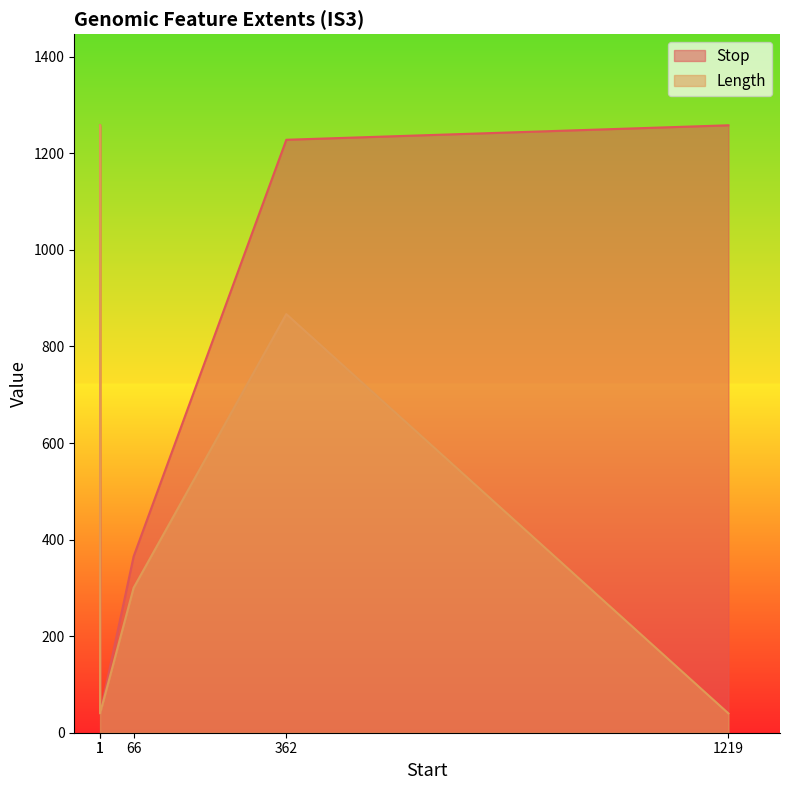

List the series in order of their peak value, lowest first.

Stop, Length